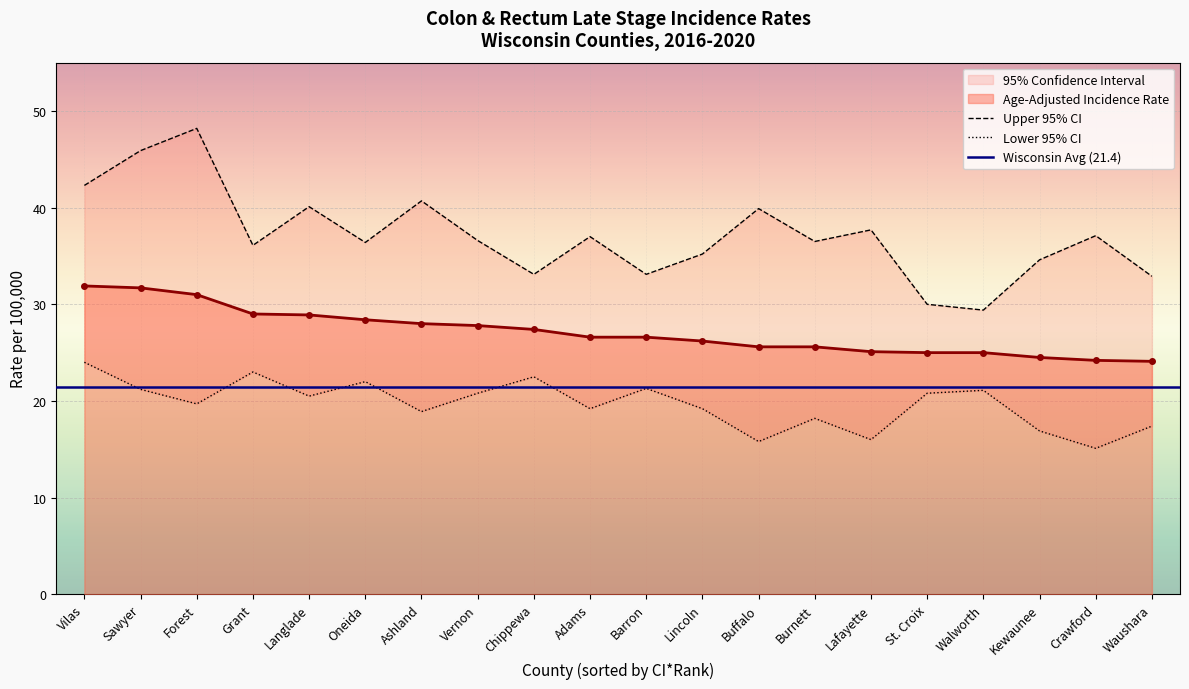

What position from the right is Vilas?

20